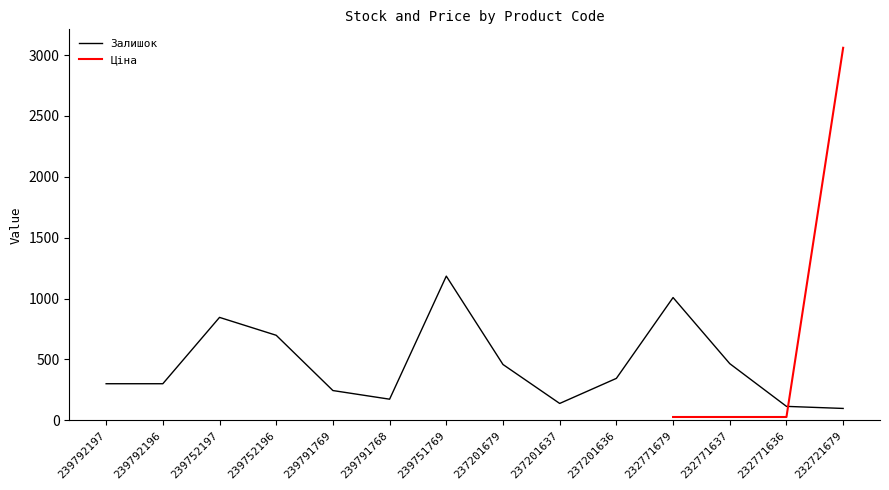

Rank the categories by value from highest to lowest.

239751769, 232771679, 239752197, 239752196, 232771637, 237201679, 237201636, 239792197, 239792196, 239791769, 239791768, 237201637, 232771636, 232721679